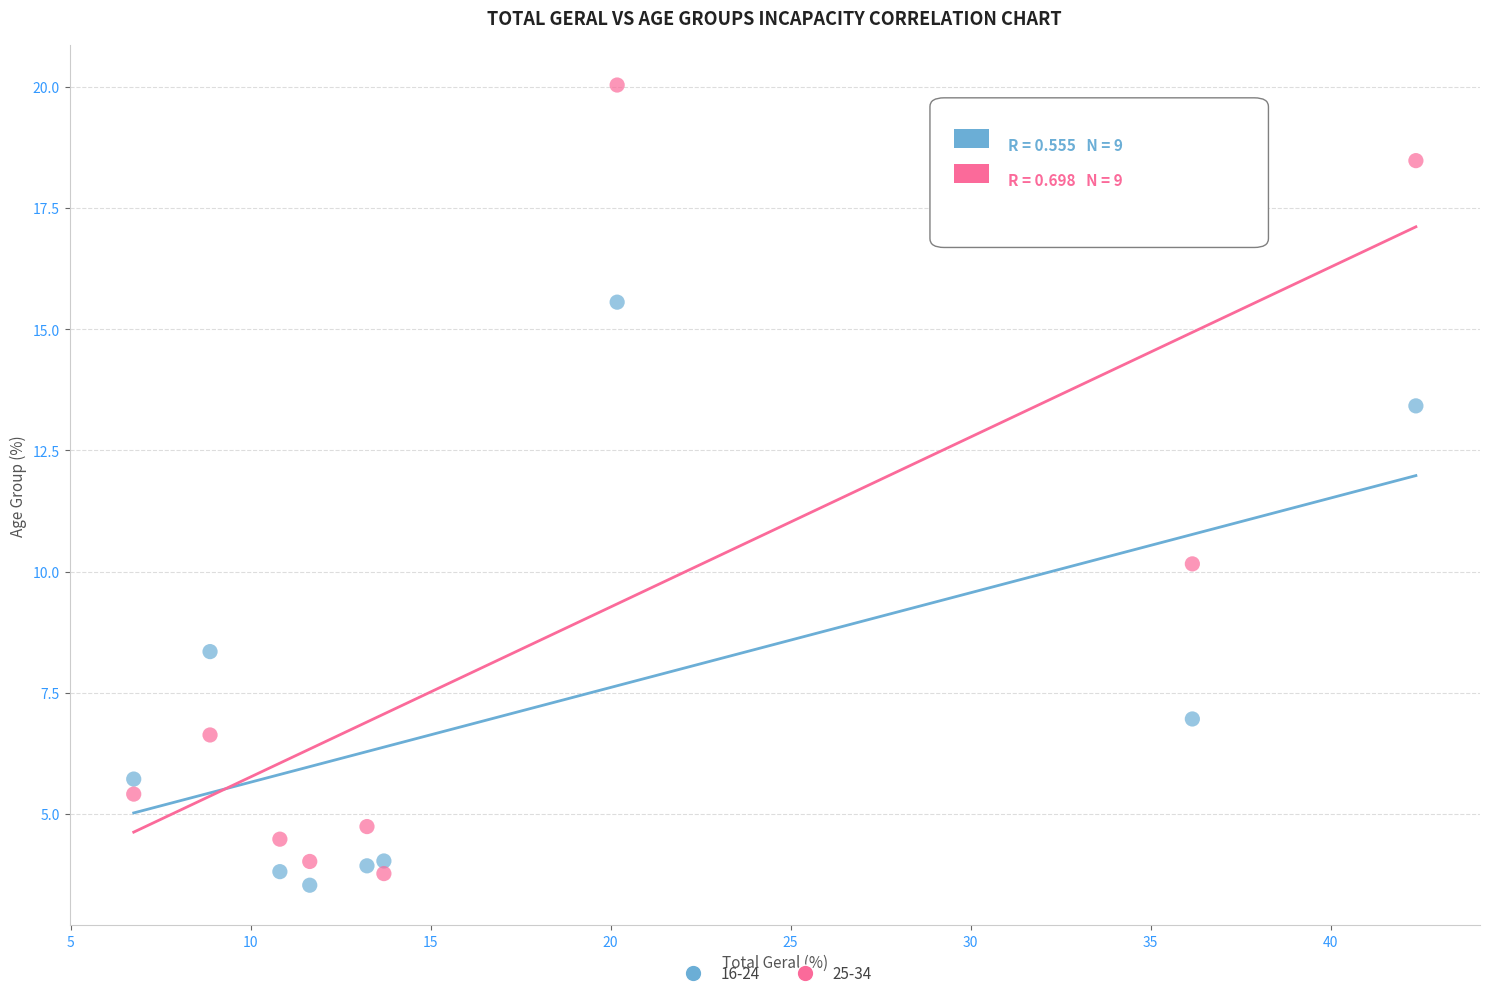

Across all data points, what is the range of X values (max minus min)?

35.6